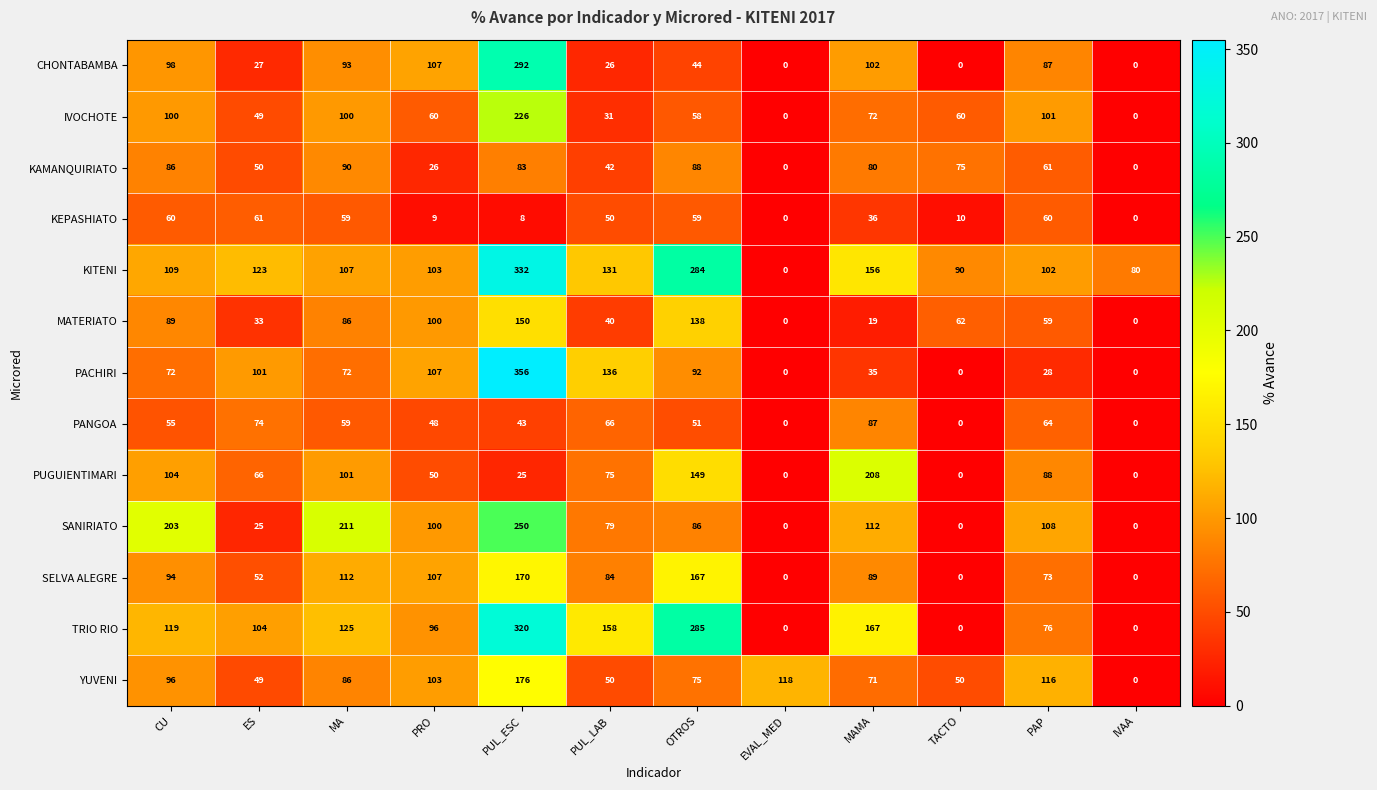

Which series has the widest spread of values?

PACHIRI